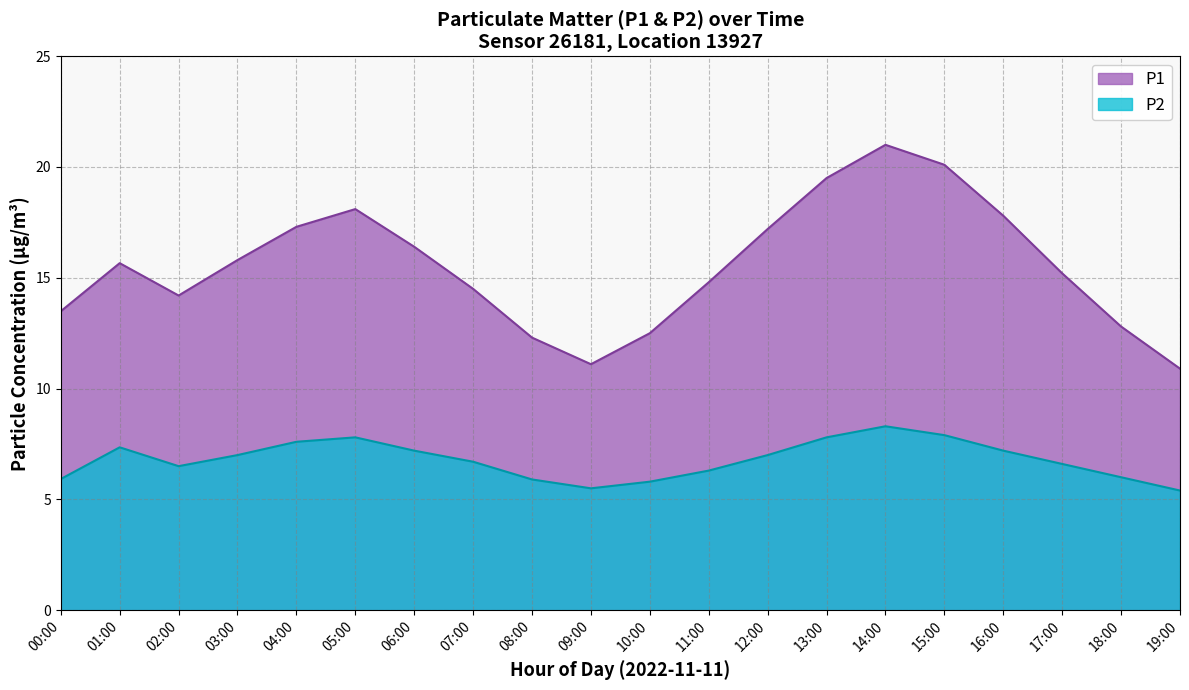

How many series are shown in this chart?

2